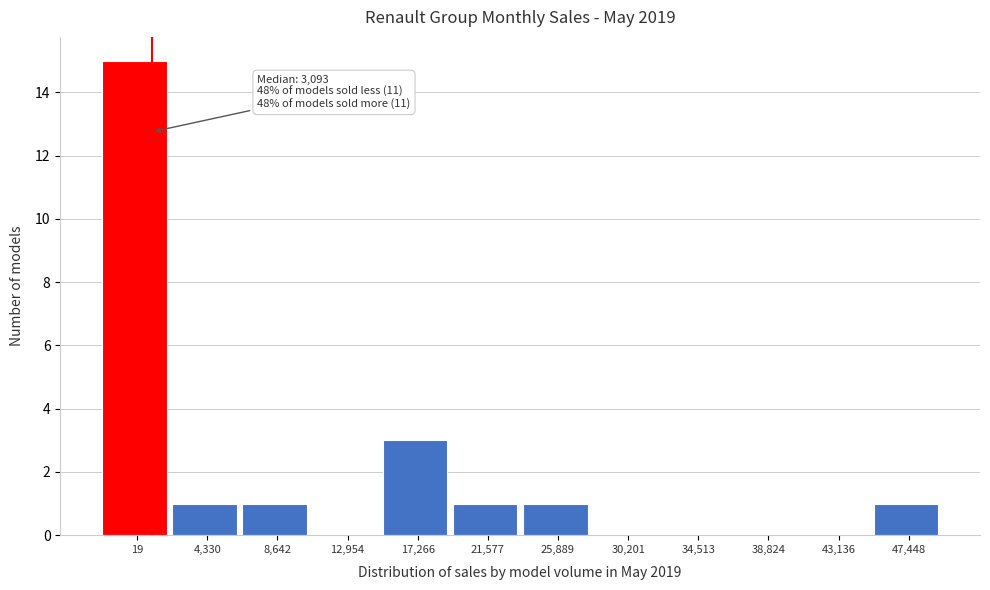

Reading right to left, list all the values displayed in this chart.

47,448=1	43,136=0	38,824=0	34,513=0	30,201=0	25,889=1	21,577=1	17,266=3	12,954=0	8,642=1	4,330=1	19=15